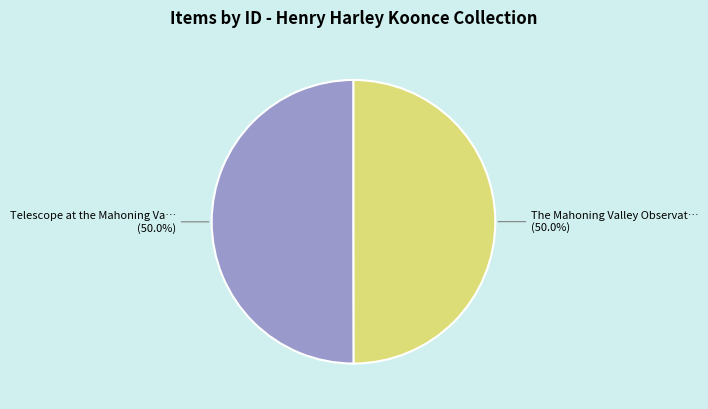

What is the ratio of the value at Telescope at the Mahoning Va… to the value at The Mahoning Valley Observat…?

1.0